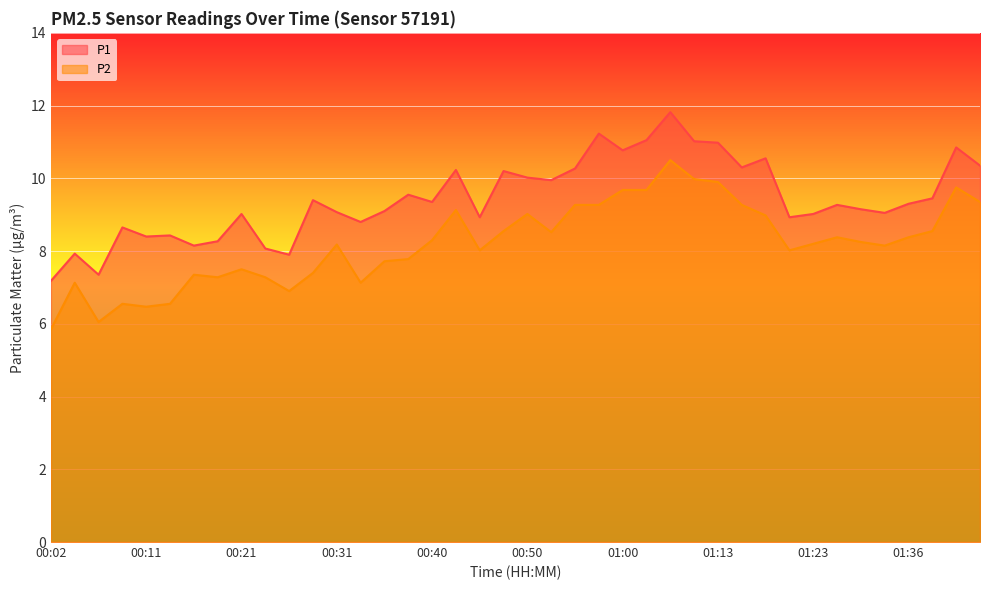

At which label is P2 closest to 8?

00:45